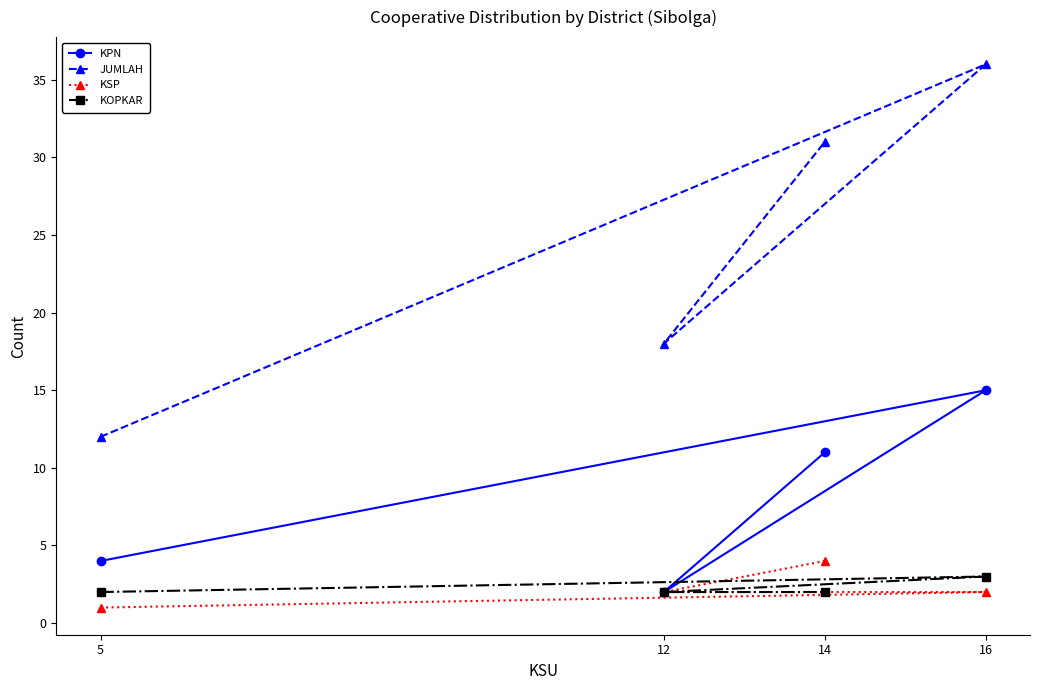

Rank the categories by KPN value from highest to lowest.

16, 14, 5, 12